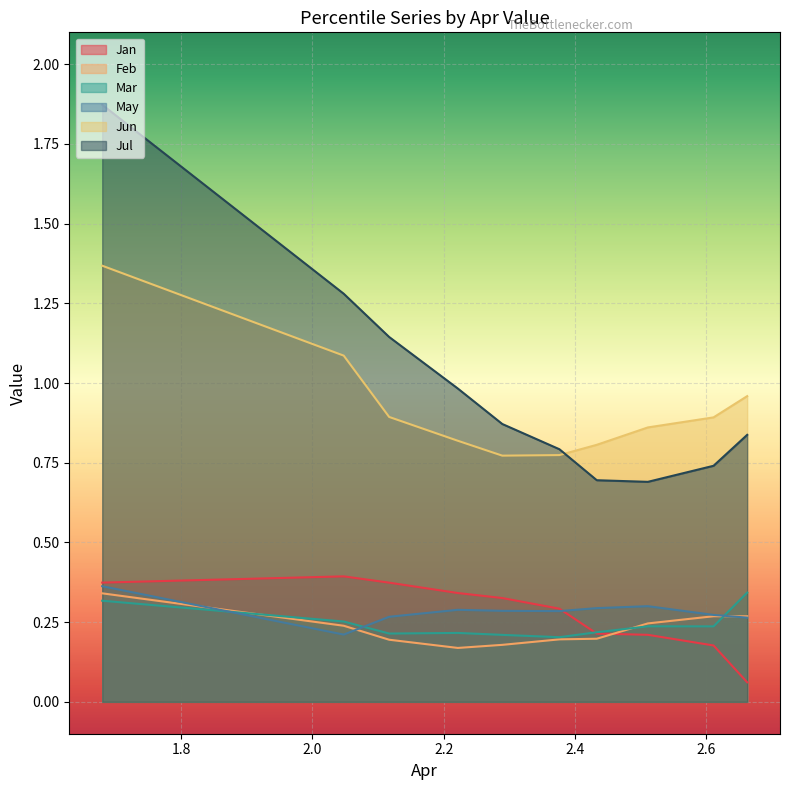

At how many categories does at least one series exceed 1?

3